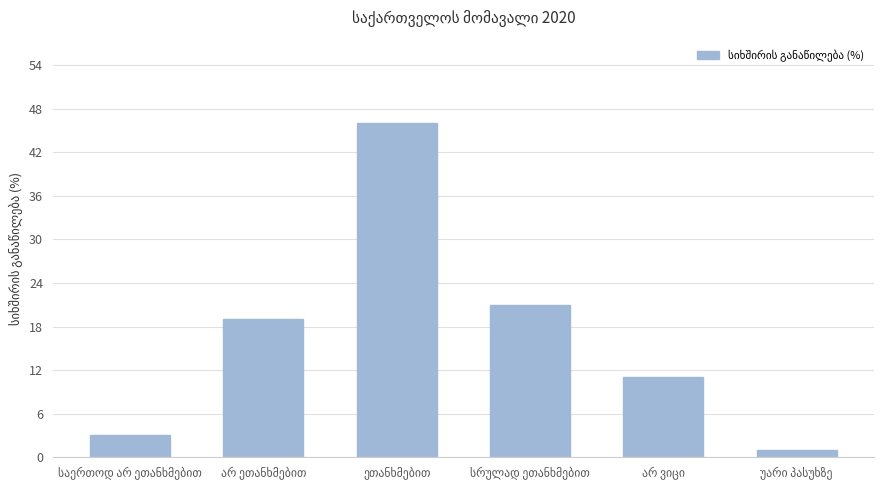

How many distinct data groups are displayed?

1